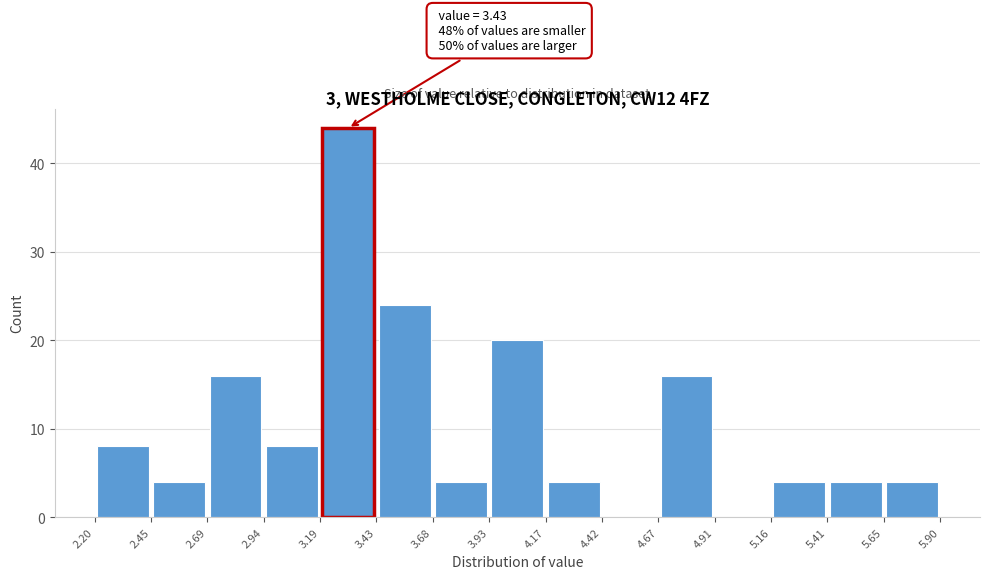

Which range on the x-axis has the tallest bar?

3.19 to 3.43